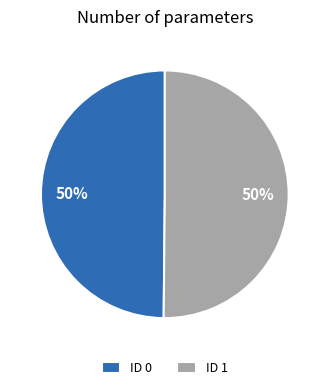

What percentage is the ID 0 slice, to the nearest percent?

50%